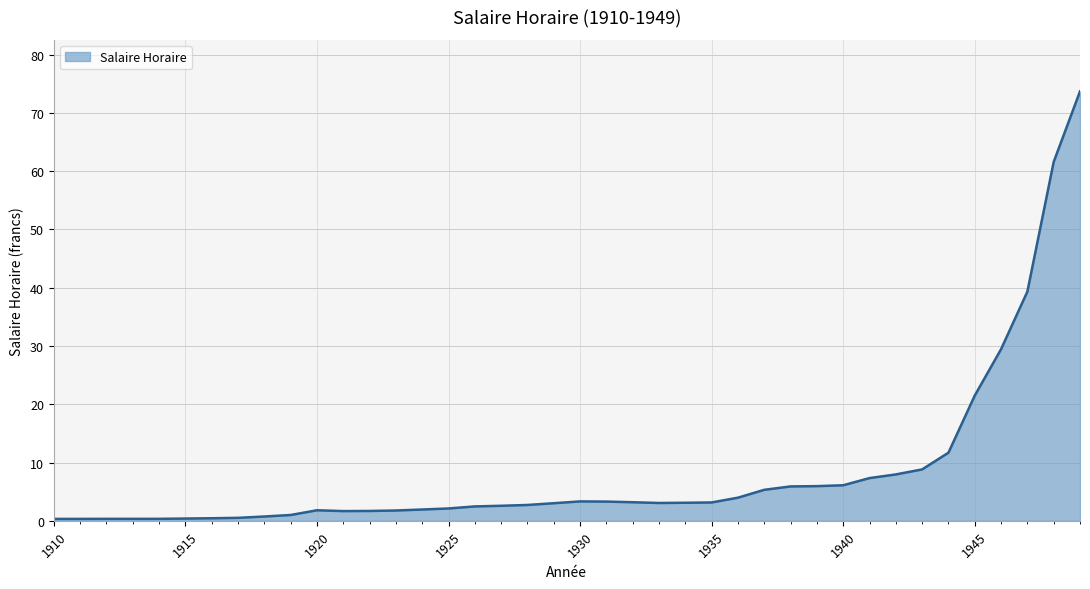

What is the maximum value shown in the chart?

73.7